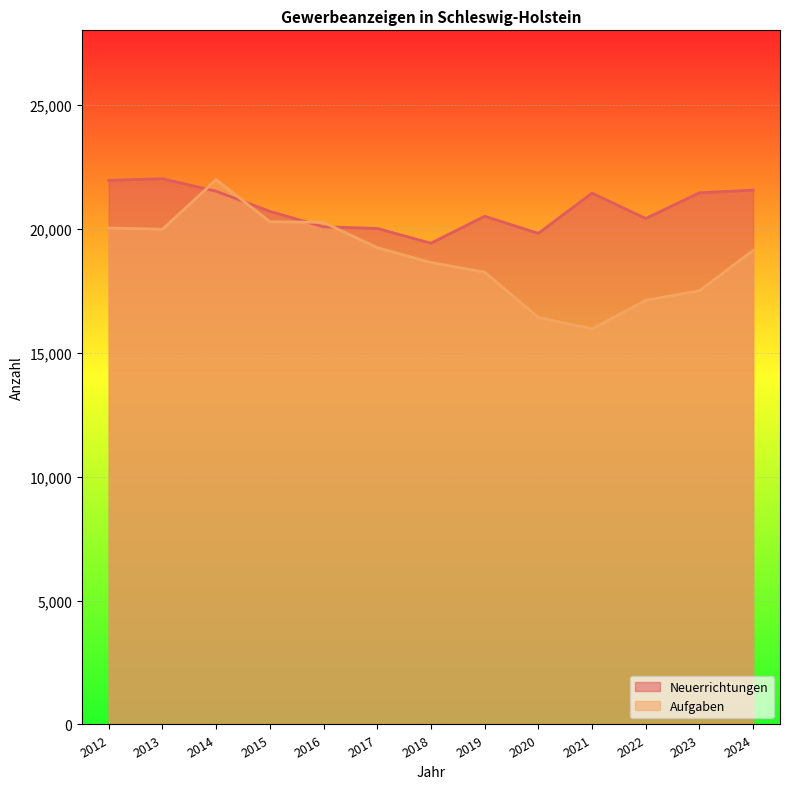

What is the approximate value of Aufgaben at 2017?

19234